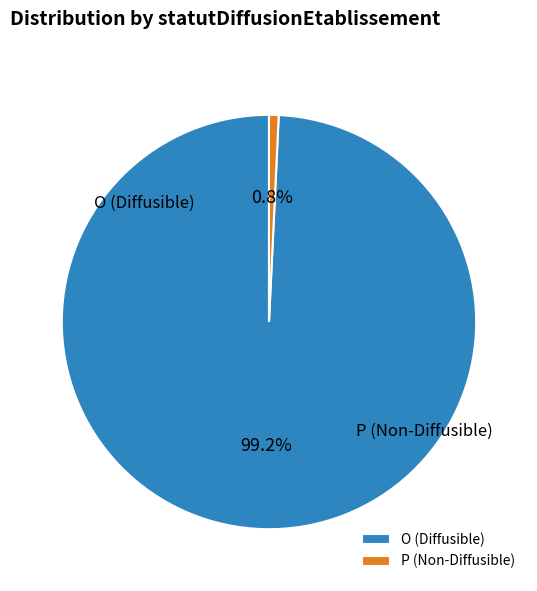

To the nearest percent, what portion does P represent?

1%